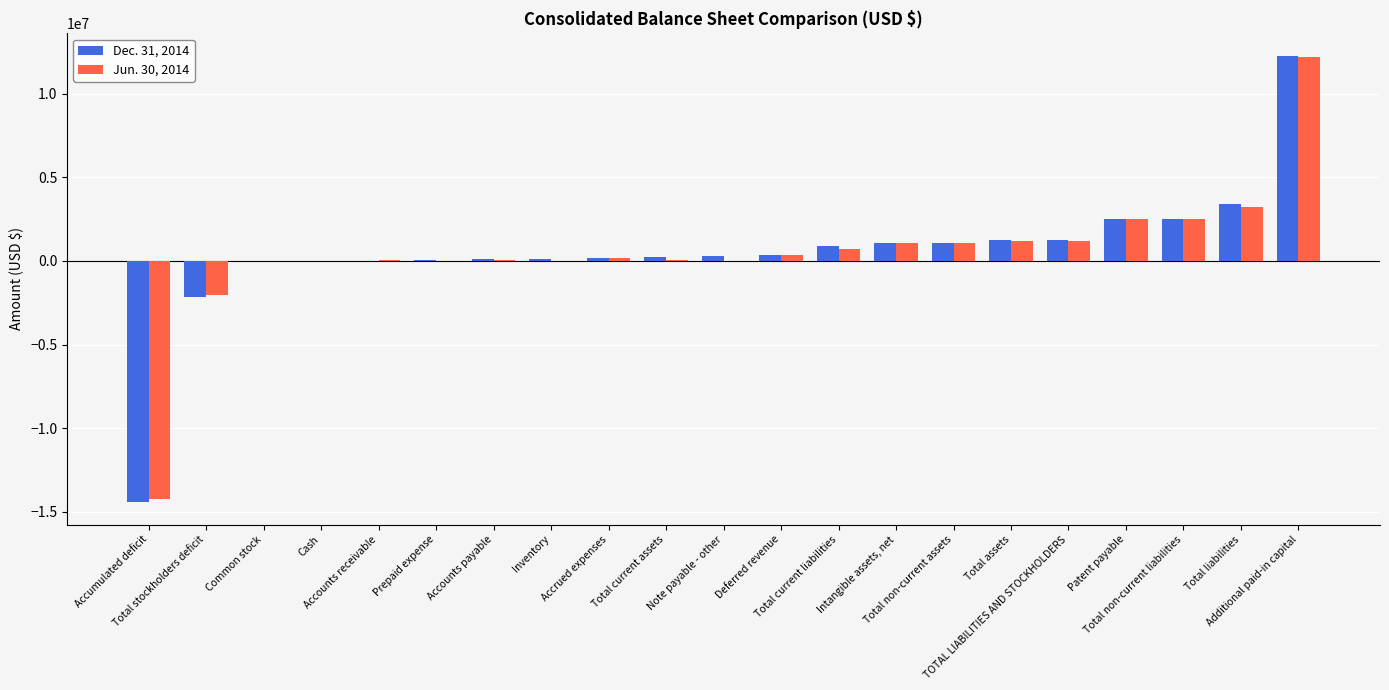

What is the label of the 4th bar from the left?

Cash